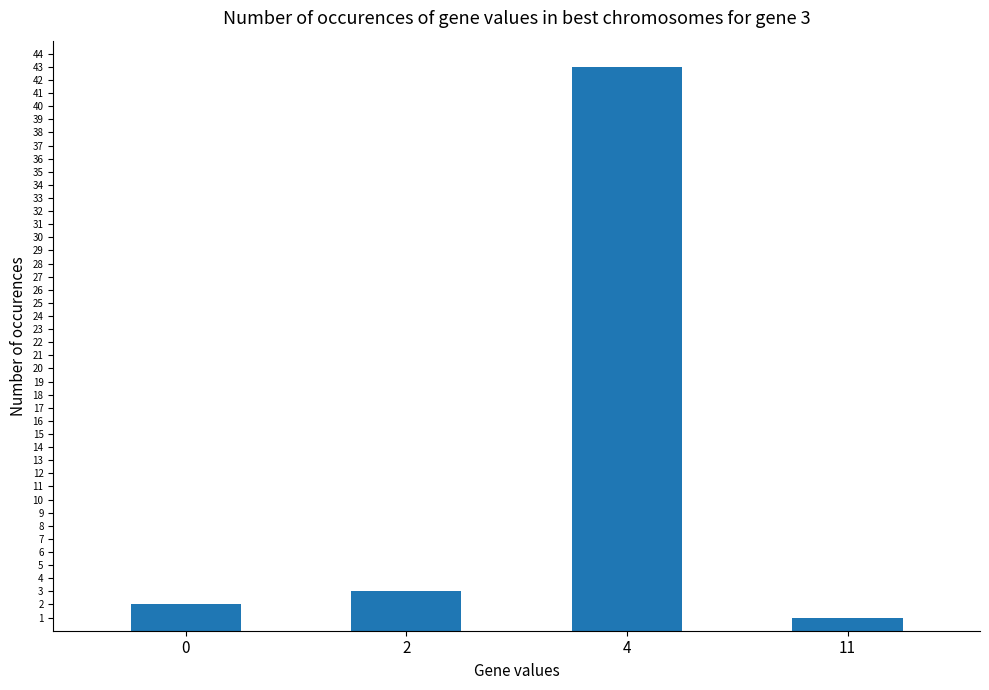

What is the difference between the maximum and second lowest values?

41